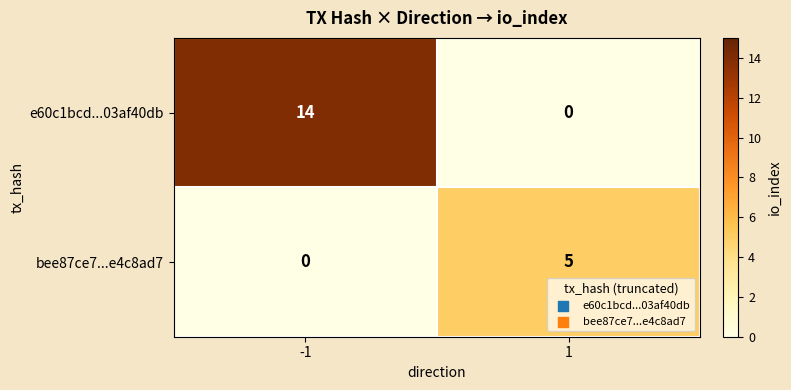

What is the difference between the maximum and minimum values in the bee87ce7...e4c8ad7 series?

5